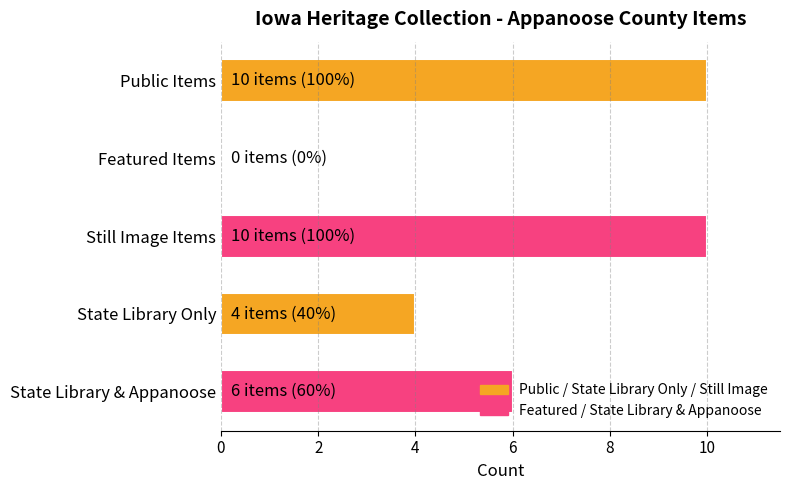

What is the change in value from Public Items to State Library & Appanoose?

-4